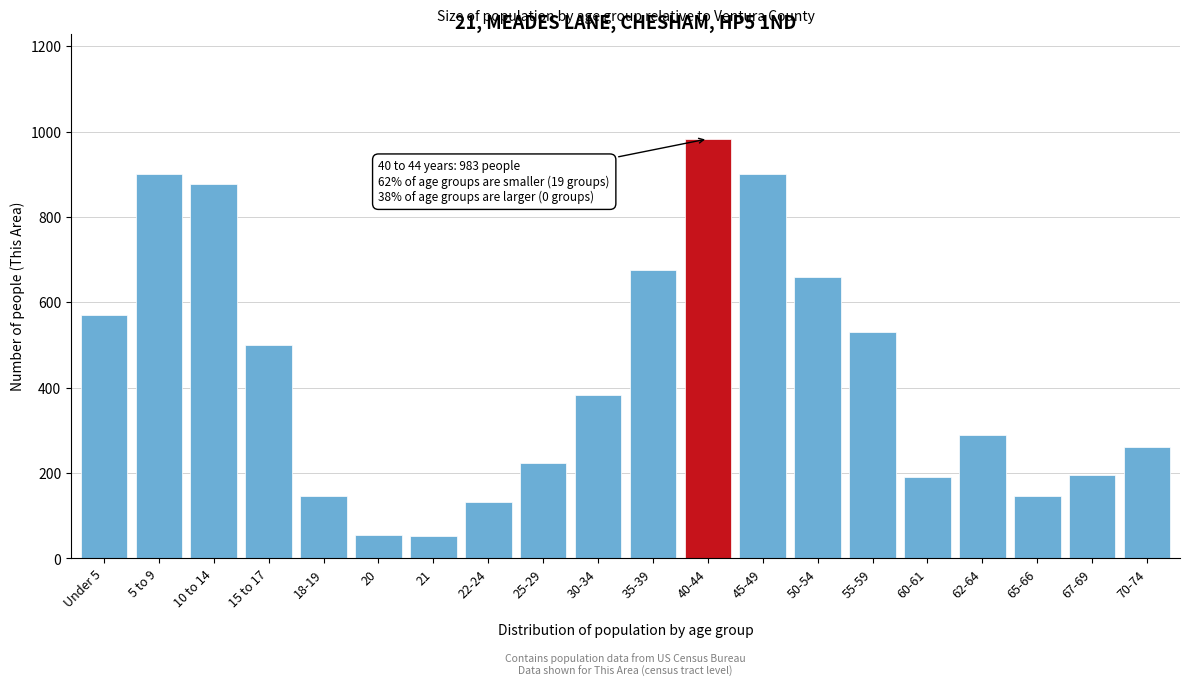

The value at 45-49 is 313. True or false?

False